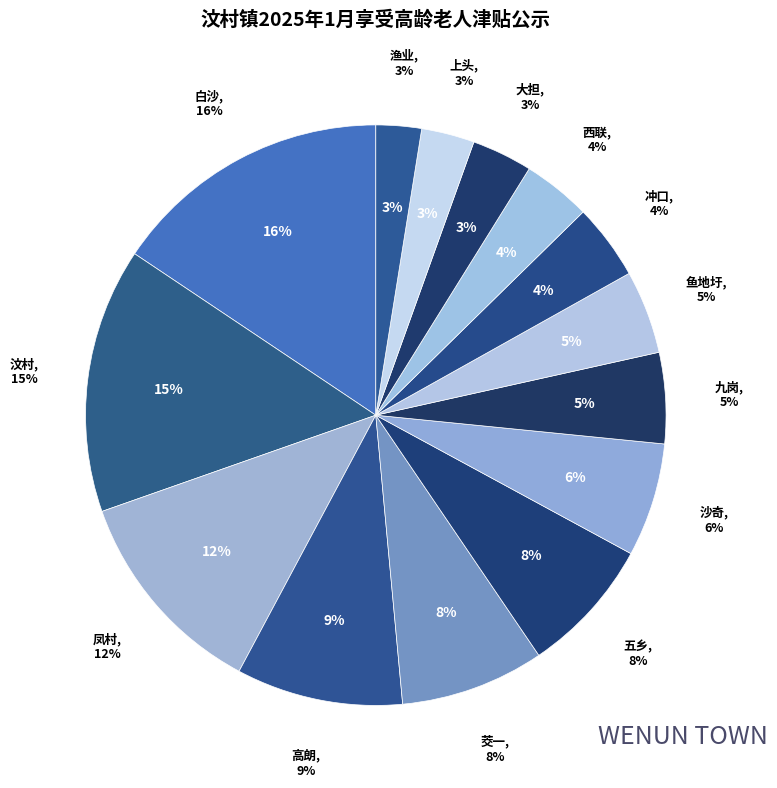

Does any single category account for the majority?

No